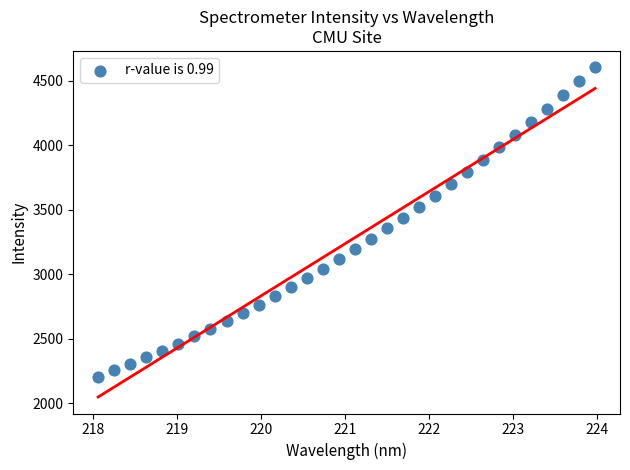

What is the range of Y values (max minus min)?

2395.5